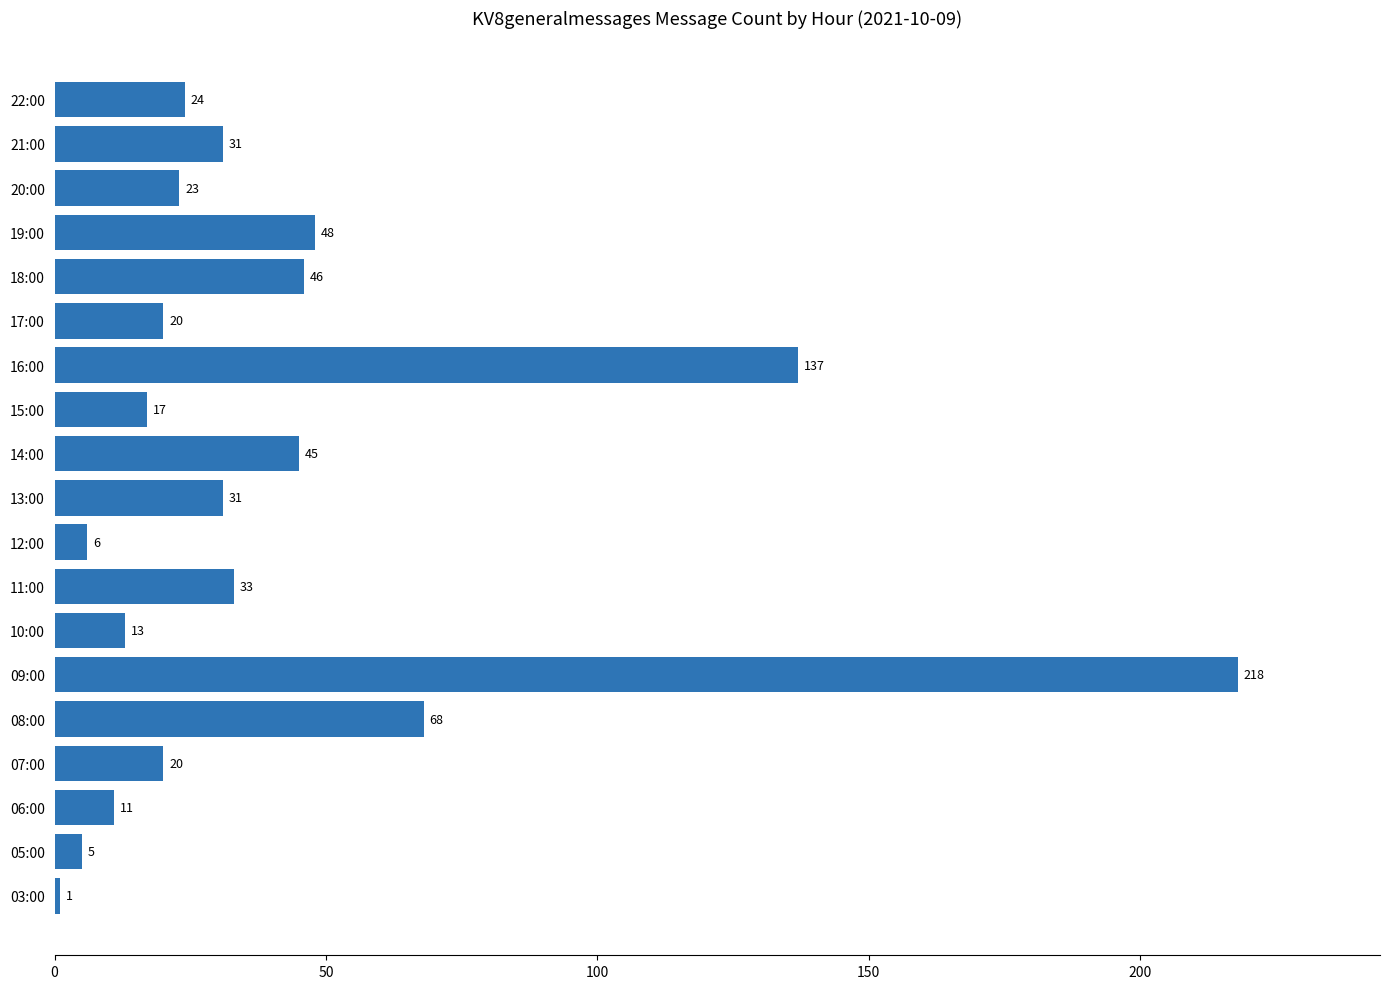

Reading bottom to top, list all the values displayed in this chart.

03:00=1	05:00=5	06:00=11	07:00=20	08:00=68	09:00=218	10:00=13	11:00=33	12:00=6	13:00=31	14:00=45	15:00=17	16:00=137	17:00=20	18:00=46	19:00=48	20:00=23	21:00=31	22:00=24